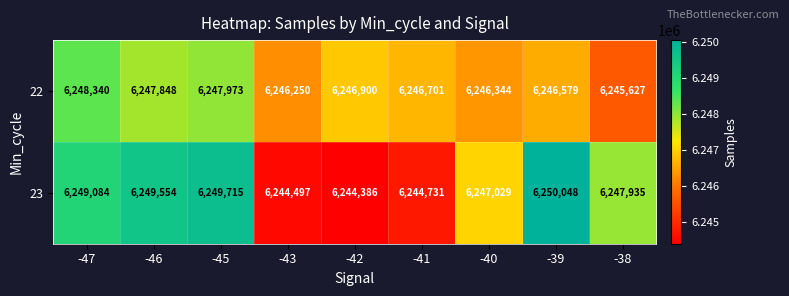

What is the spread (max minus min) of values at -41?

1970